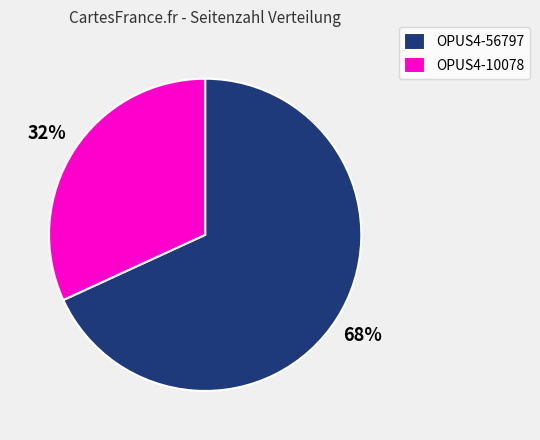

What is the largest slice in the pie chart?

OPUS4-56797